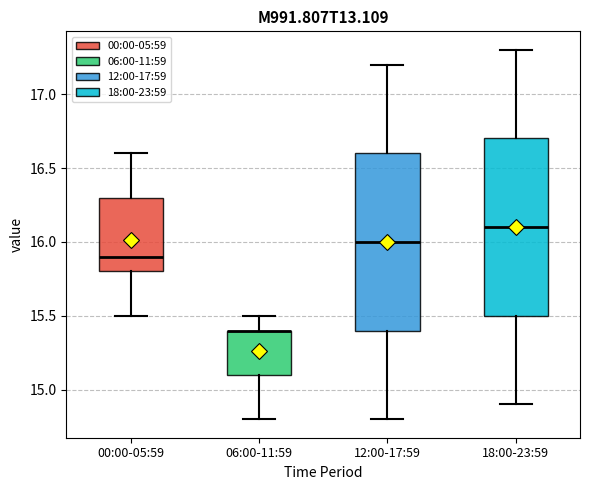

Reading left to right, transcribe this box plot: for each box, give where its median line is, the range the box spans, and where its two whiskers end, as read against the y-axis. The values are not printed on the chart, so give them approximately, as read against the axis.

00:00-05:59: median 15.9, box 15.8 to 16.3, whiskers 15.5 to 16.6
06:00-11:59: median 15.4 (drawn on the box's upper edge), box 15.1 to 15.4, whiskers 14.8 to 15.5
12:00-17:59: median 16.0, box 15.4 to 16.6, whiskers 14.8 to 17.2
18:00-23:59: median 16.1, box 15.5 to 16.7, whiskers 14.9 to 17.3